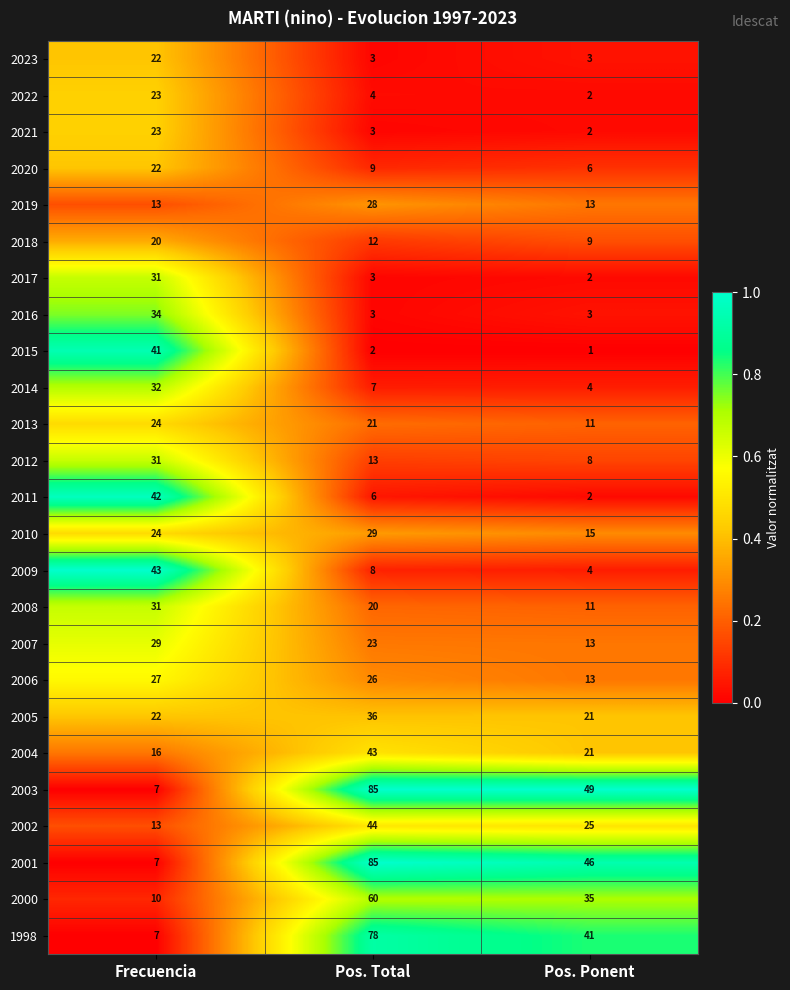

What is the spread (max minus min) of values at Pos. Total?

83